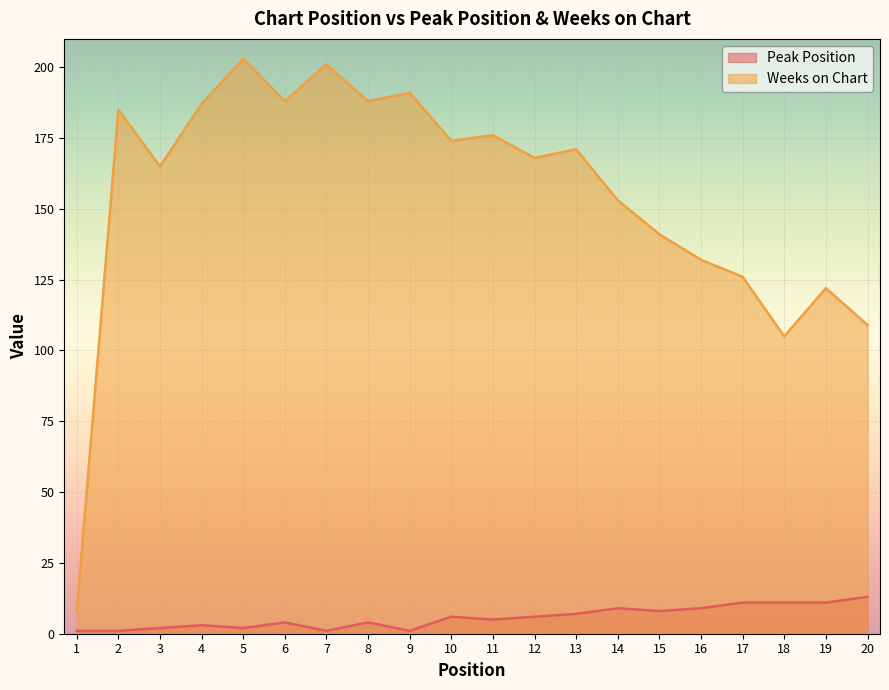

How many lines are shown in the chart?

2